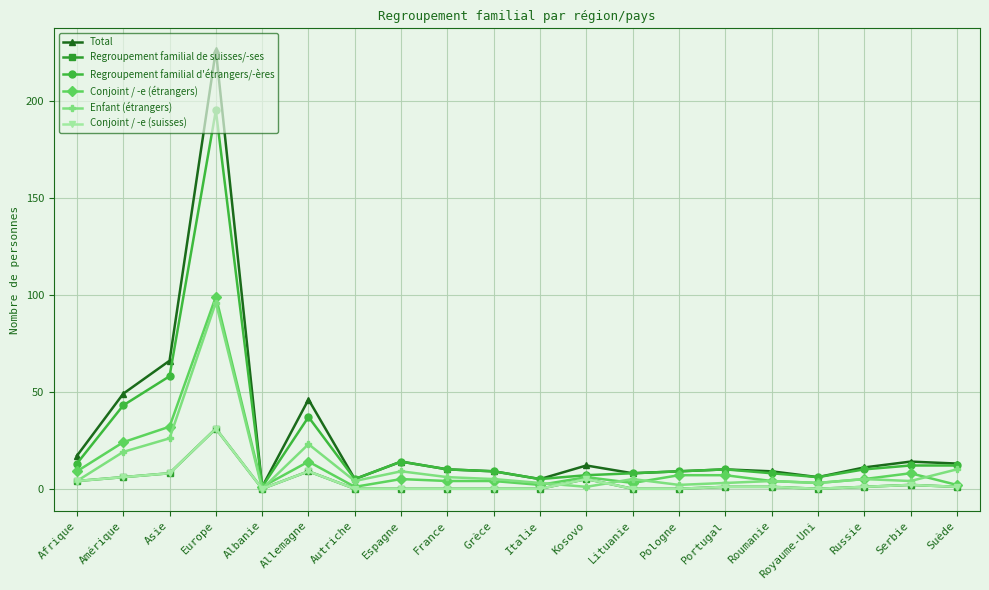

True or false: Enfant (étrangers) has a value of 23 at Allemagne.

True